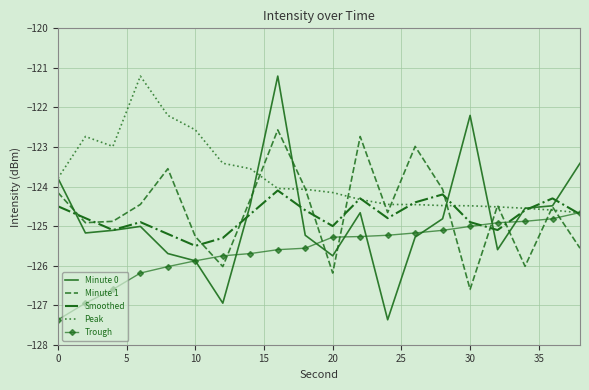

Which series has the largest range (max minus min)?

Minute 0